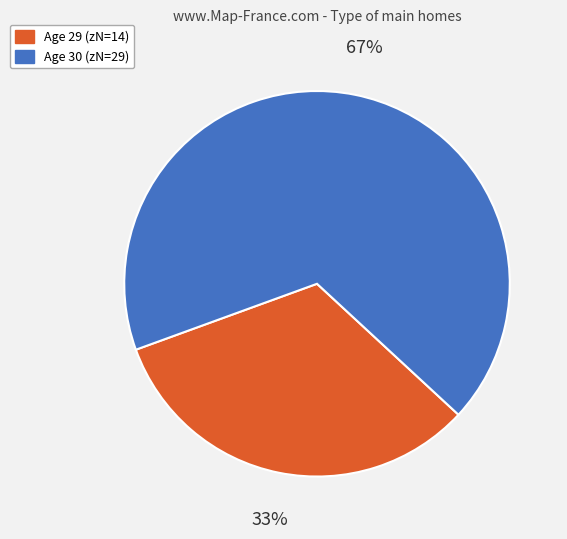

To the nearest percent, what is the average slice percentage?

50%